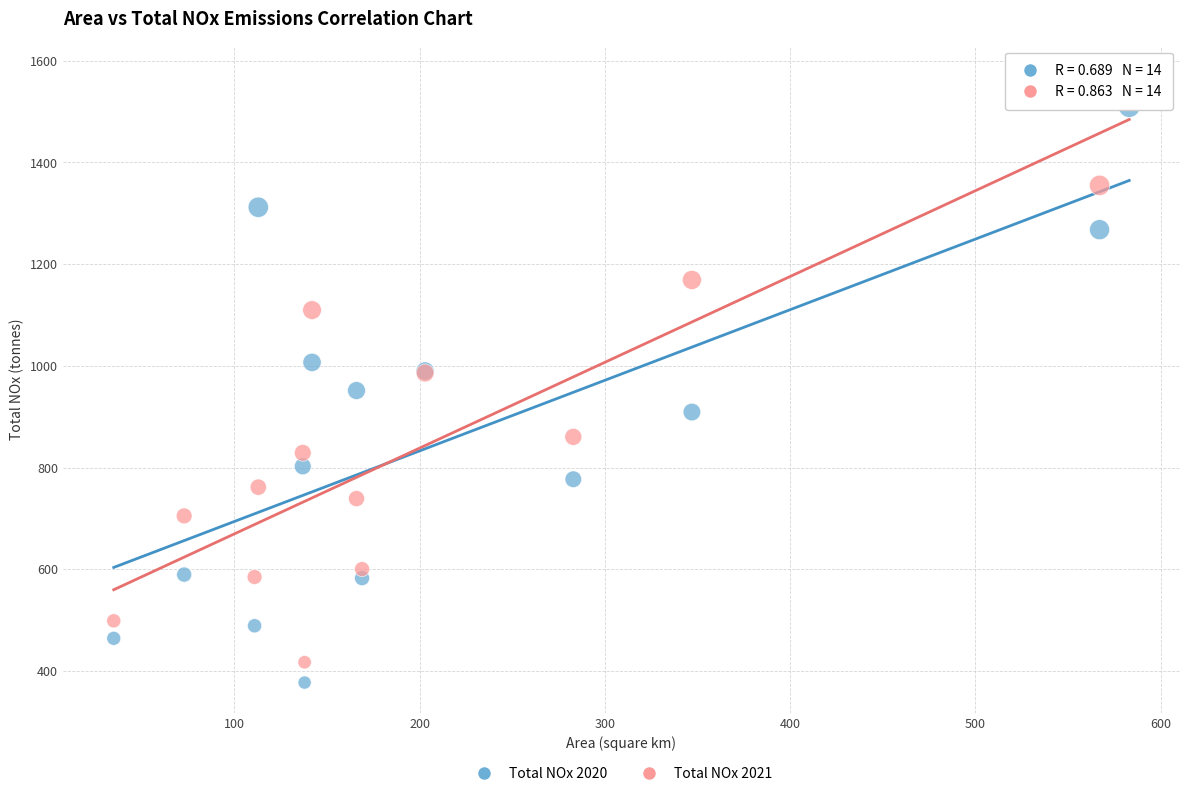

Which series has the largest Y range (max minus min)?

Total NOx 2021